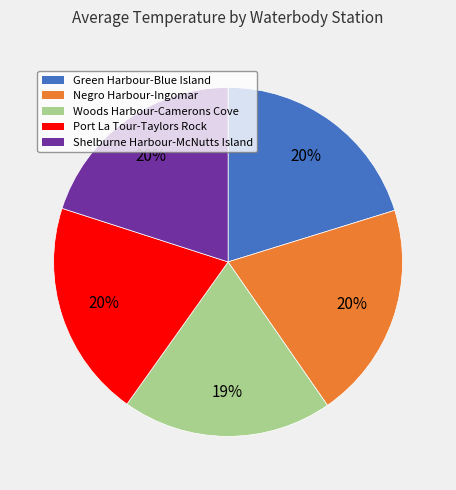

To the nearest percent, what portion does Woods Harbour-Camerons Cove represent?

19%